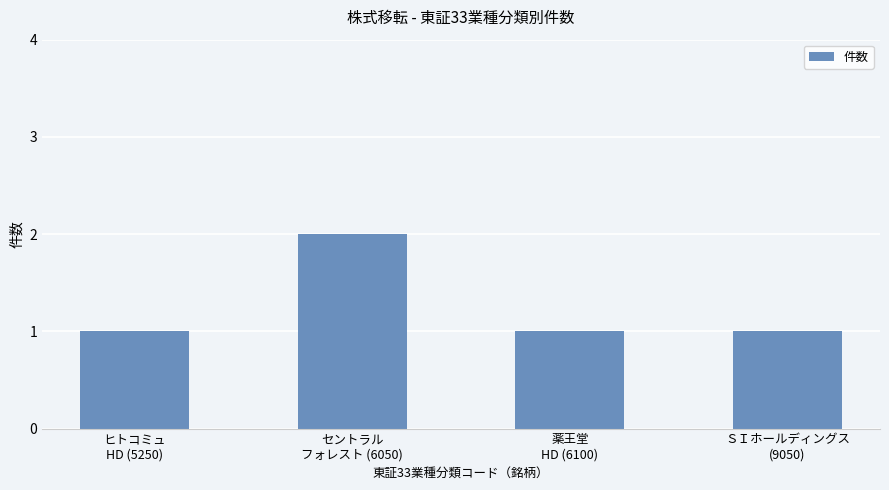

Approximately how many times larger is the value at ＳＩホールディングス
(9050) compared to 薬王堂
HD (6100)?

1.0